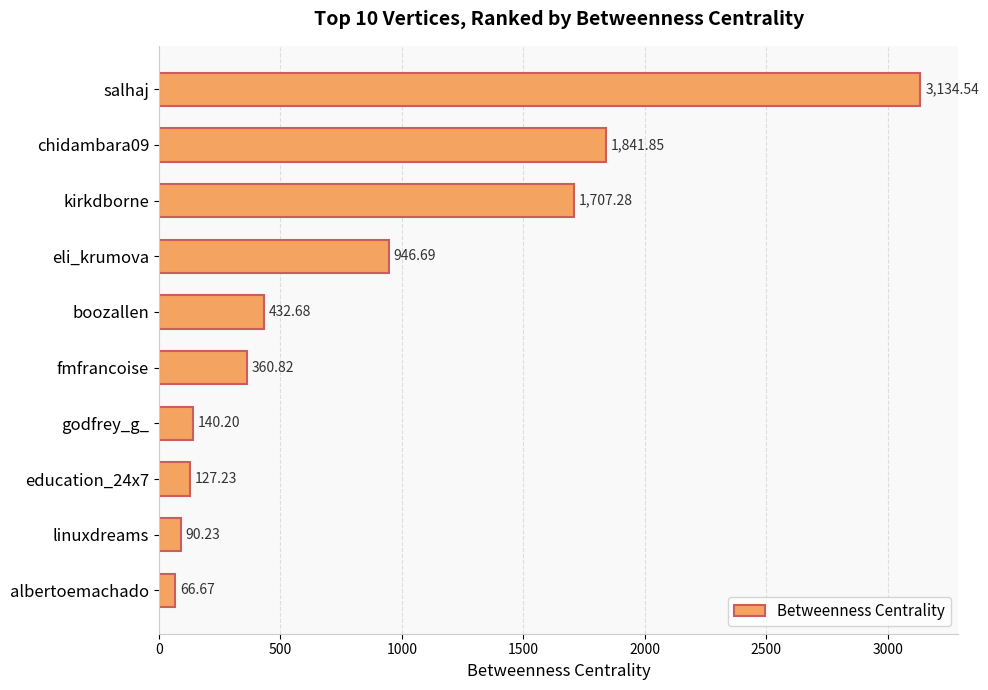

What is the label of the 5th bar from the bottom?

fmfrancoise